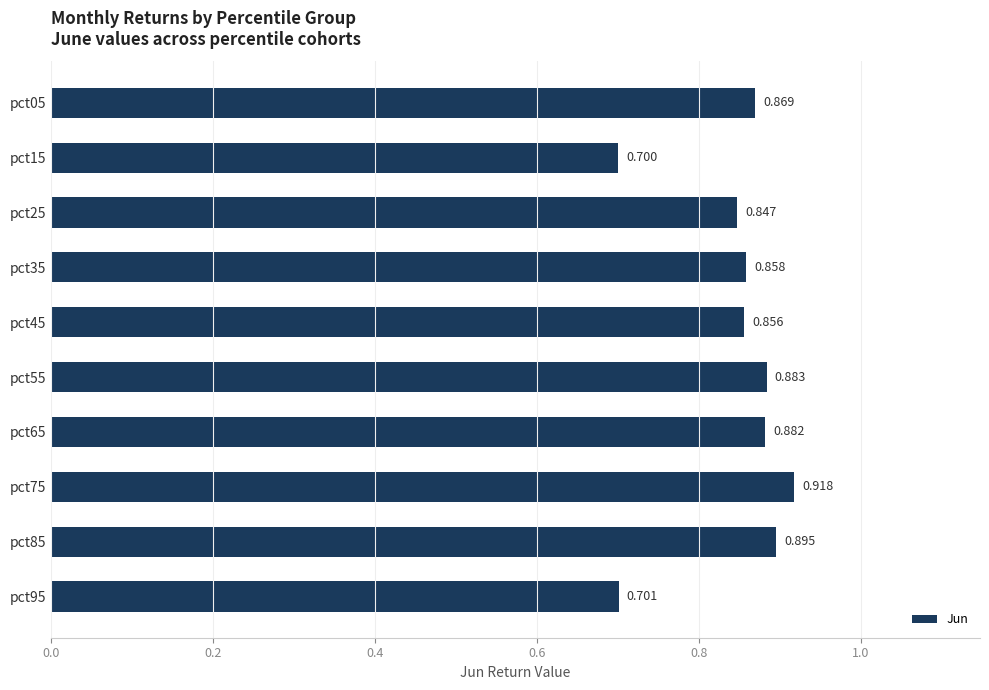

How many bars are there in total?

10